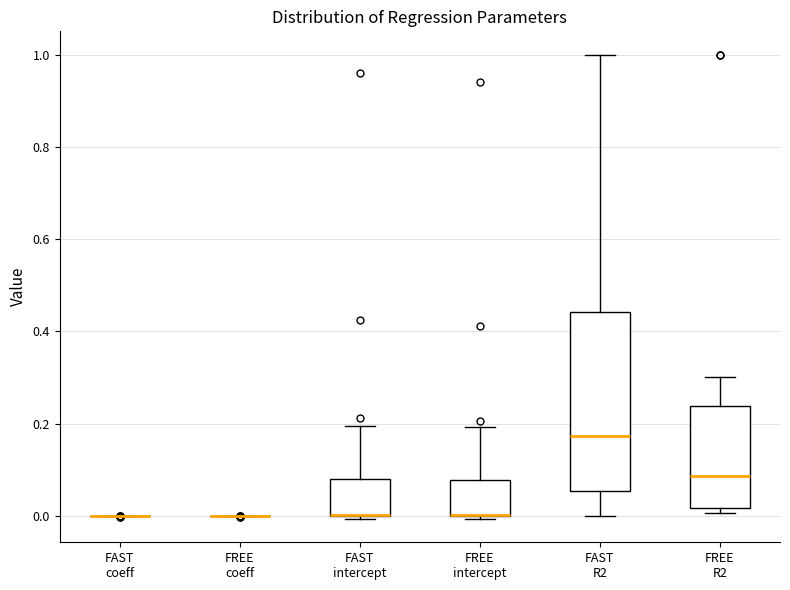

Comparing the boxes themselves (not the whiskers), which one is the tallest?

FAST R2